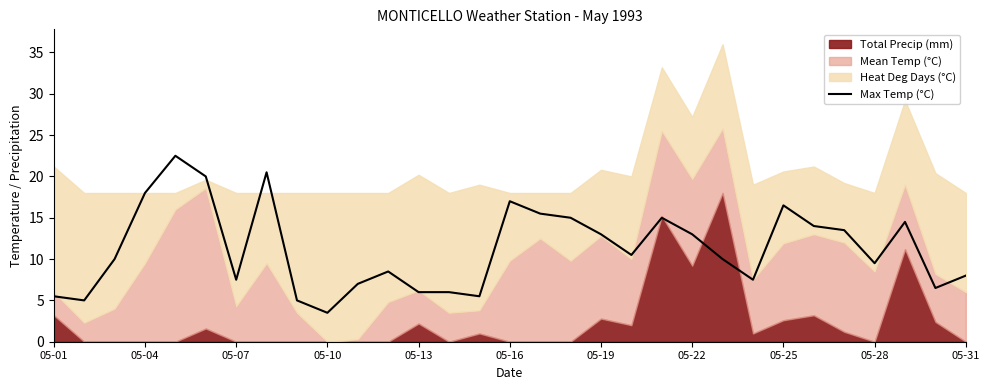

What is the lowest value of the Max Temp (°C) series?

3.5